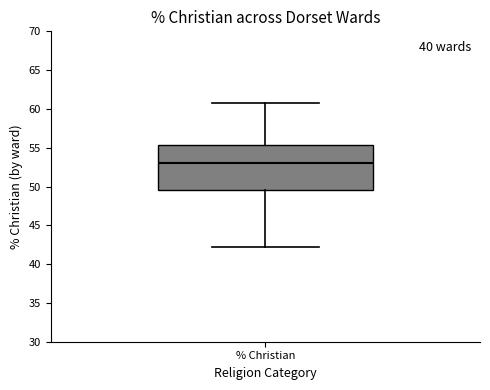

Read this box plot against the y-axis: the position of the median line, the range covered by the box, and the ends of both whiskers. The values are not printed on the chart, so give them approximately, as read against the axis.

median 53.0, box 49.5 to 55.5, whiskers 42.0 to 61.0